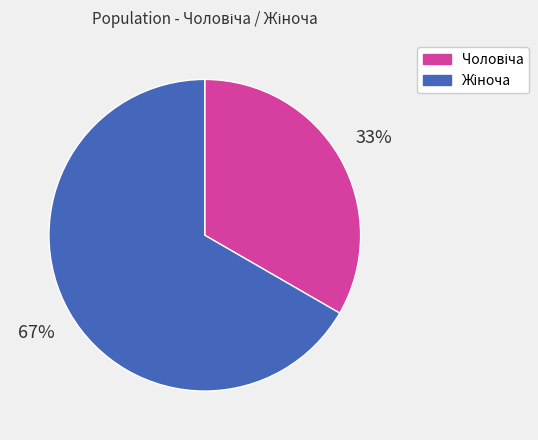

To the nearest percent, what is the average slice percentage?

50%